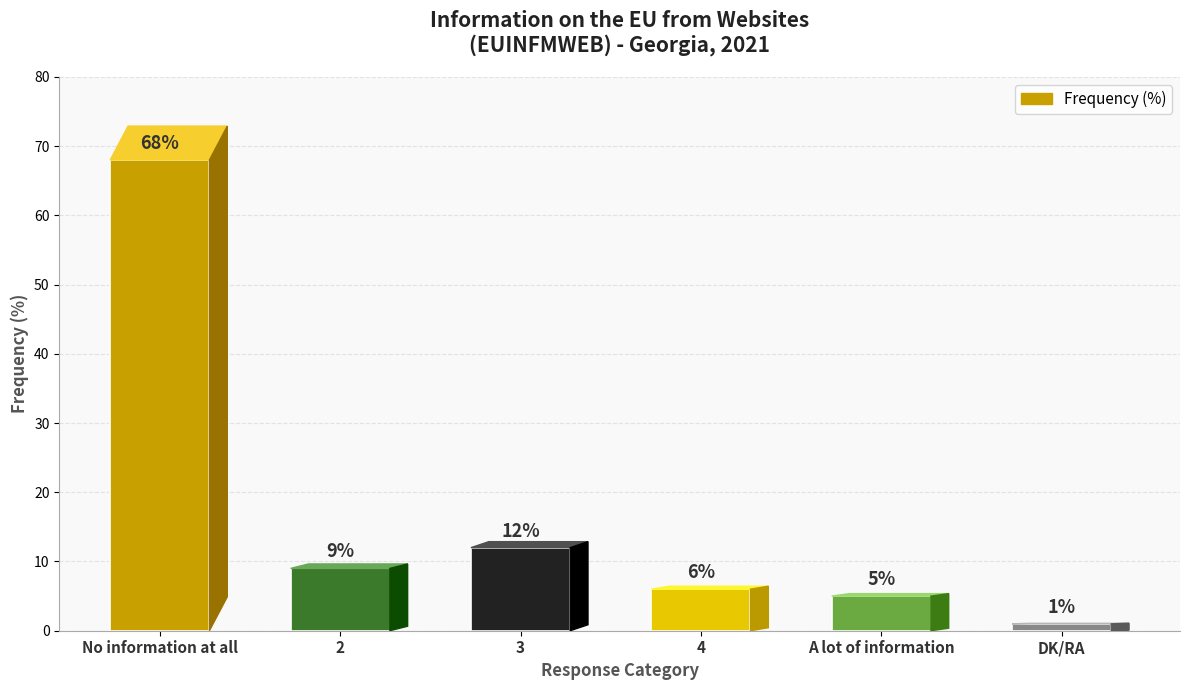

Reading right to left, transcribe all the data shown in this chart.

1	5	6	12	9	68